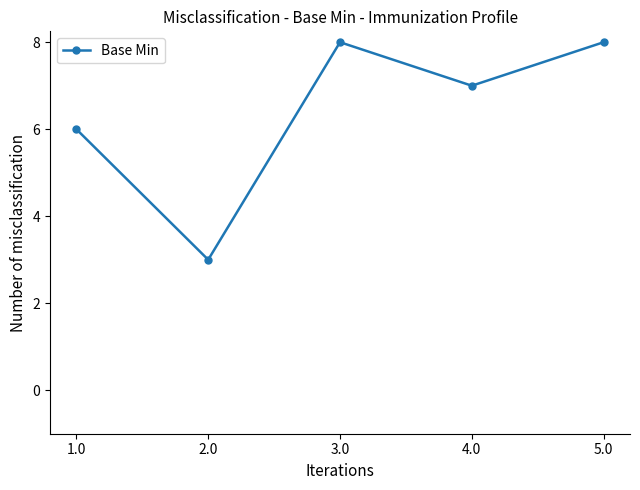

How many values are below 7?

2